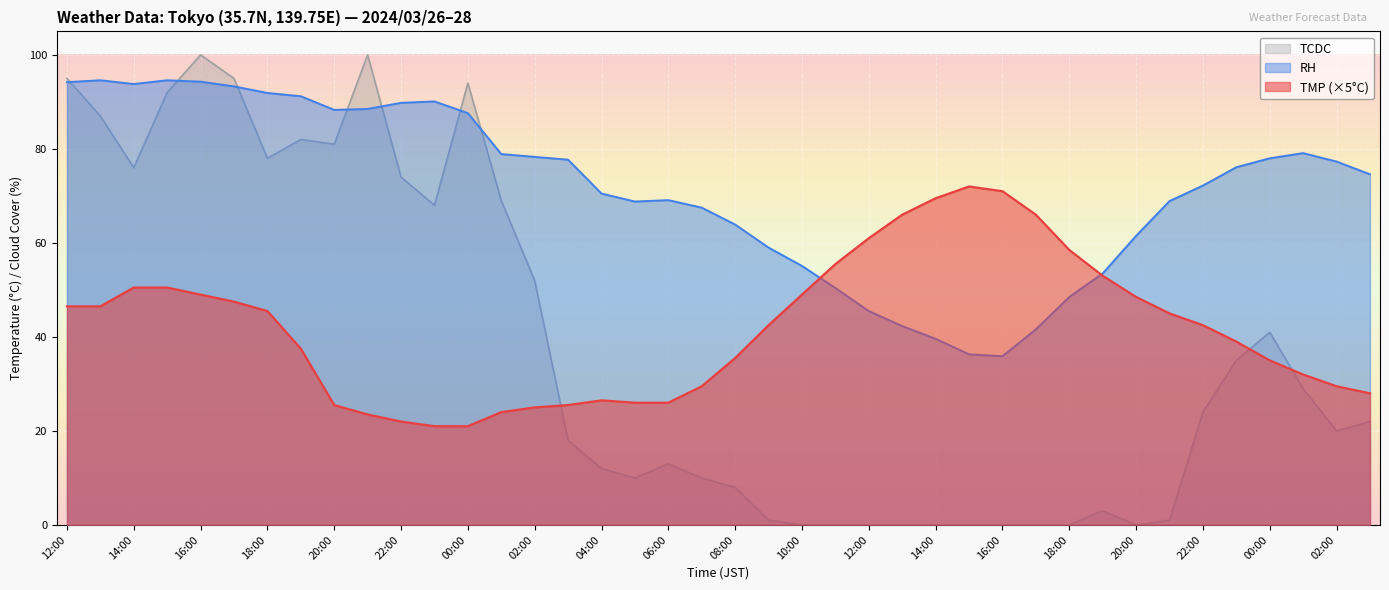

Reading left to right, what are all the values shown in this chart?

TMP: 46.5	46.5	50.5	50.5	49.0	47.5	45.5	37.5	25.5	23.5	22.0	21.0	21.0	24.0	25.0	25.5	26.5	26.0	26.0	29.5	35.5	42.5	49.0	55.5	61.0	66.0	69.5	72.0	71.0	66.0	58.5	53.0	48.5	45.0	42.5	39.0	35.0	32.0	29.5	28.0
RH: 94.2	94.6	93.8	94.6	94.3	93.3	91.9	91.2	88.3	88.5	89.8	90.1	87.6	78.9	78.3	77.7	70.5	68.8	69.1	67.5	63.9	59.0	55.1	50.4	45.5	42.3	39.6	36.3	35.9	41.6	48.5	53.5	61.5	68.9	72.2	76.1	78.0	79.1	77.3	74.6
TCDC: 95.0	87.0	76.0	92.0	100.0	95.0	78.0	82.0	81.0	100.0	74.0	68.0	94.0	69.0	52.0	18.0	12.0	10.0	13.0	10.0	8.0	1.0	0.0	0.0	0.0	0.0	0.0	0.0	0.0	0.0	0.0	3.0	0.0	1.0	24.0	35.0	41.0	29.0	20.0	22.0